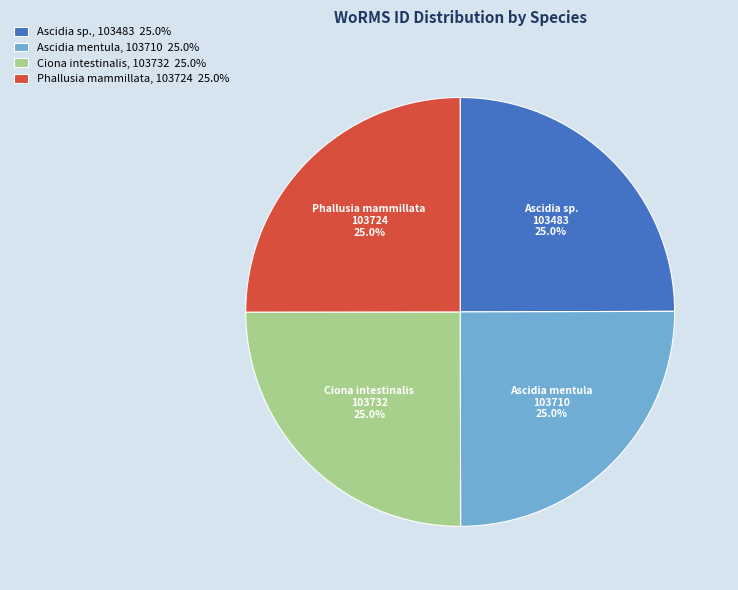

What is the total percentage of Ascidia sp. and Ascidia mentula?

50.0%